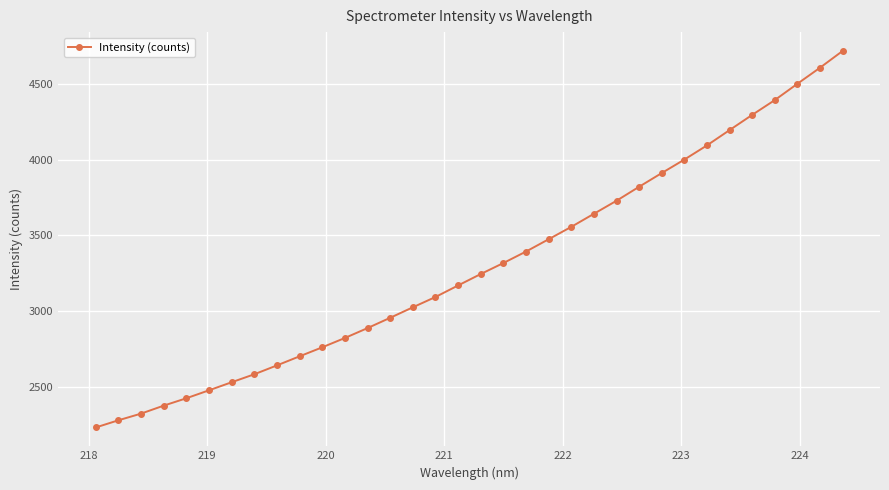

What is the smallest value displayed?

2230.8